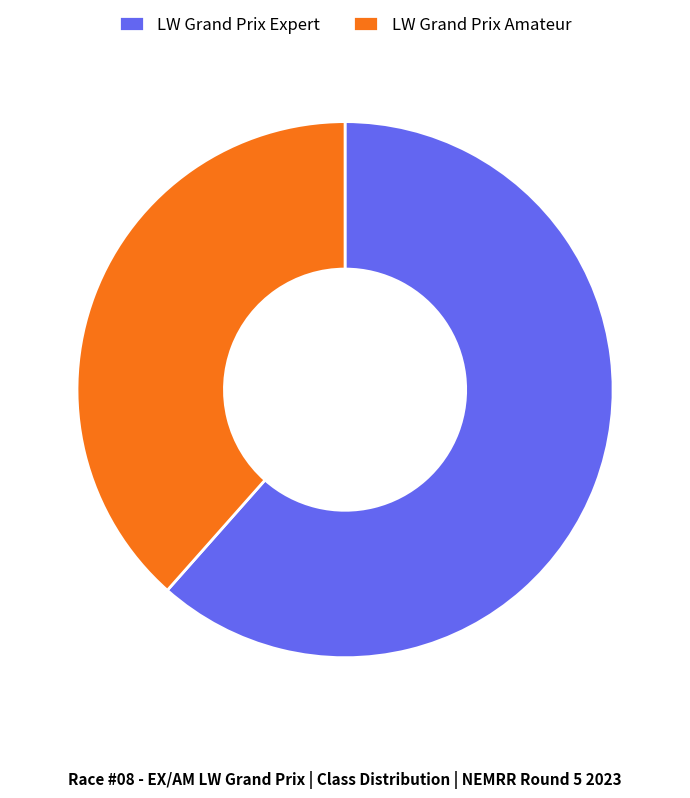

Which has a higher value, LW Grand Prix Amateur or LW Grand Prix Expert?

LW Grand Prix Expert